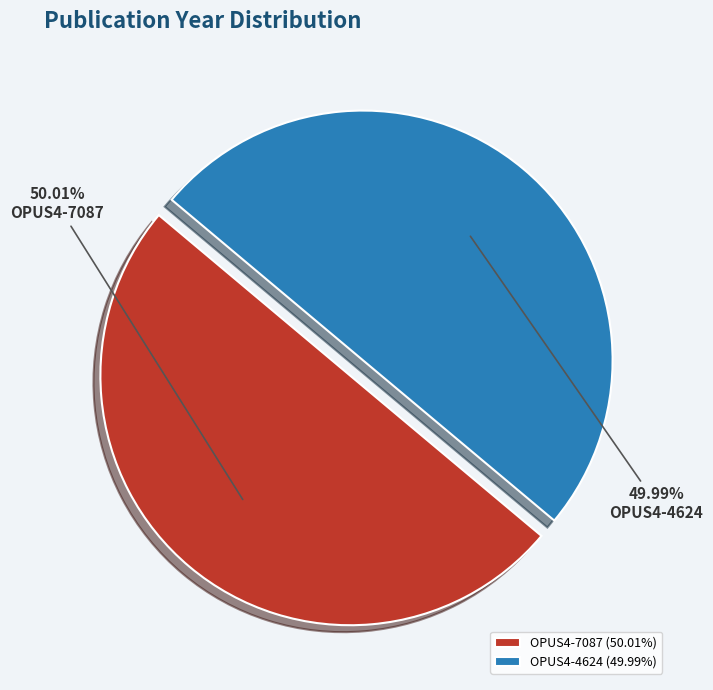

Do OPUS4-7087 (50.01%) and OPUS4-4624 (49.99%) together represent more than half of the pie?

Yes